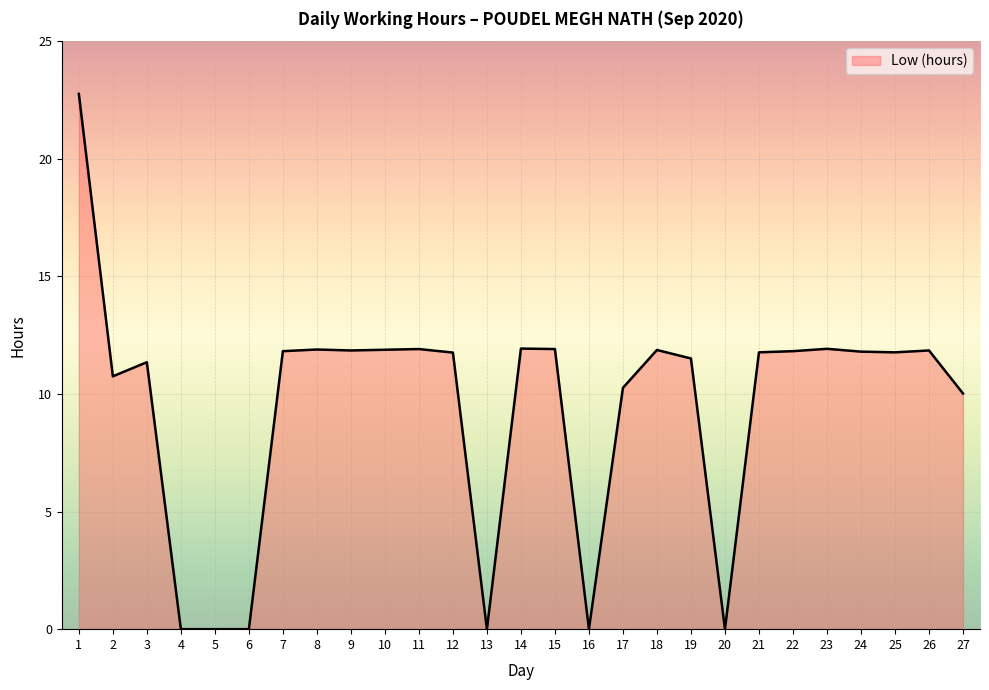

Is it true that the value at 15 is 4.9?

False